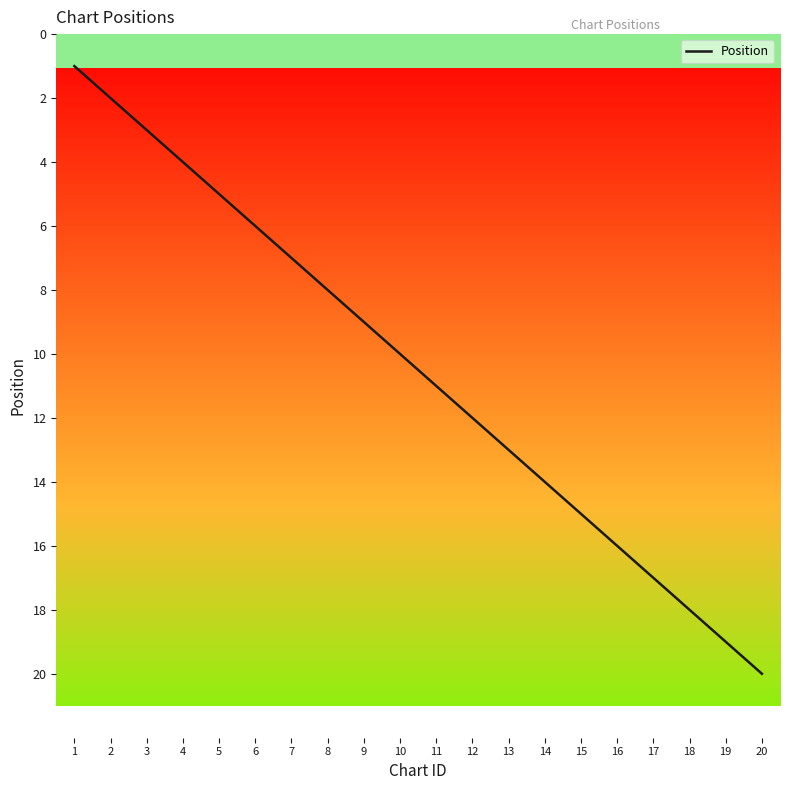

True or false: the data shows 10 at 16.

False